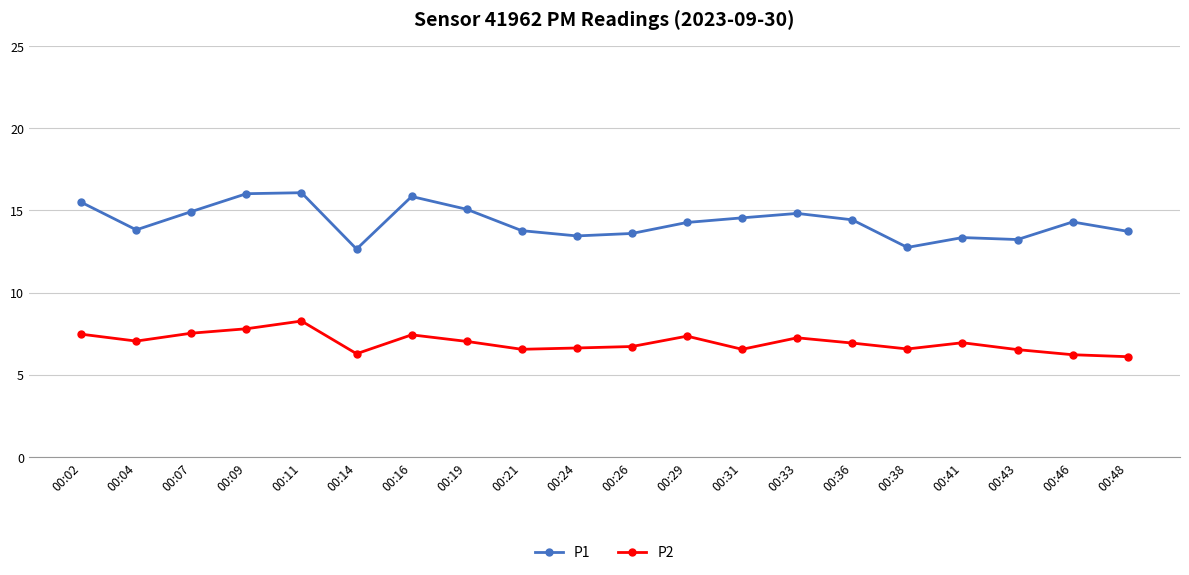

At which category is the sum across all series the highest?

00:11